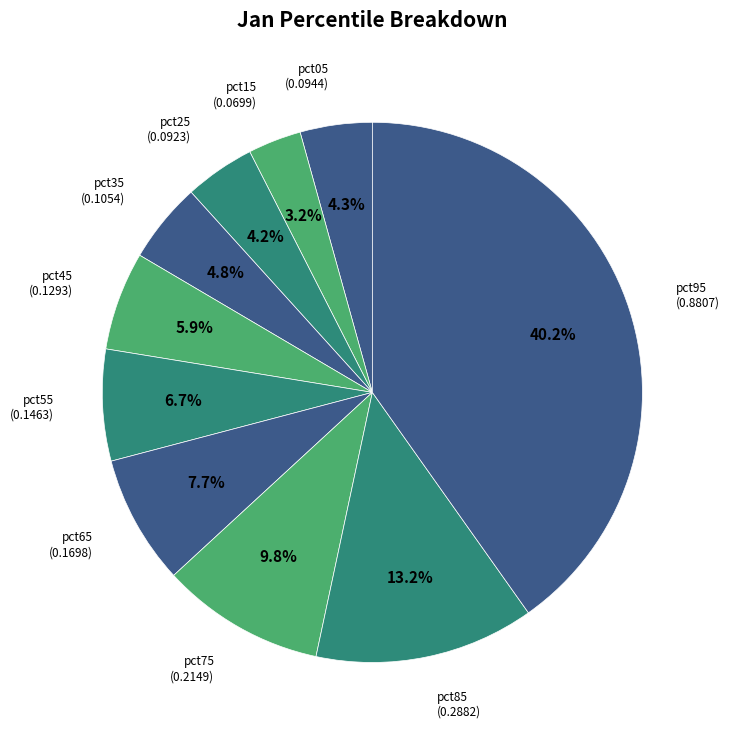

What percentage is NOT represented by pct45?

94.1%